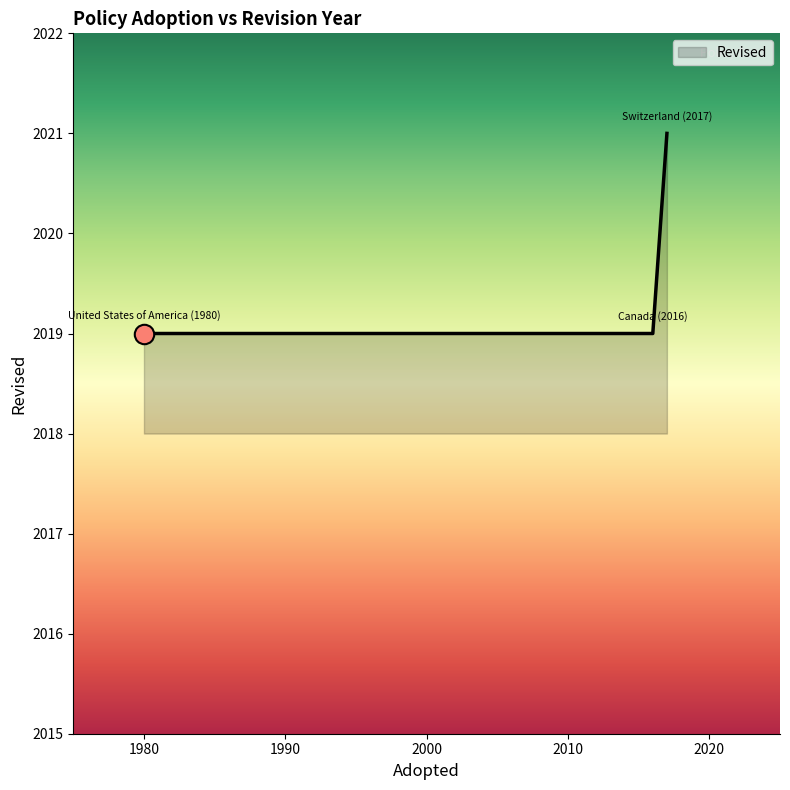

What is the sum of all values?

6059